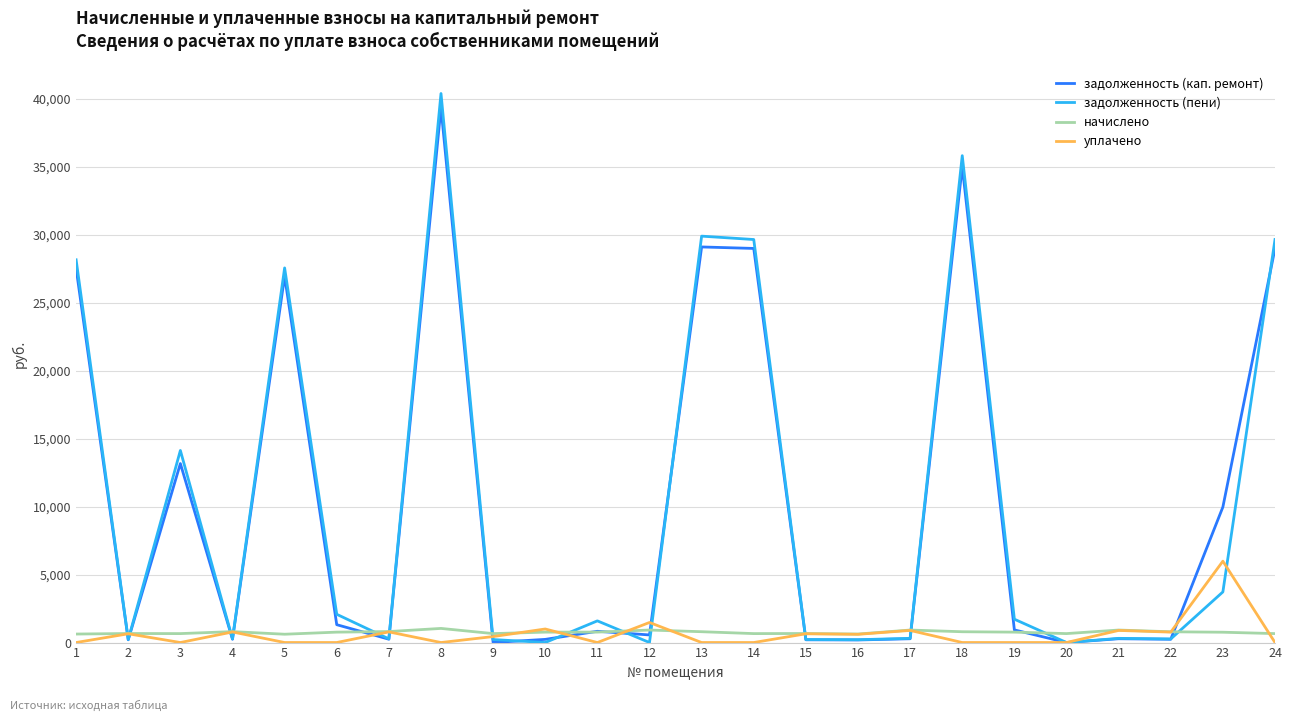

Rank the series by their maximum value, from highest to lowest.

задолженность (пени), задолженность (кап. ремонт), уплачено, начислено